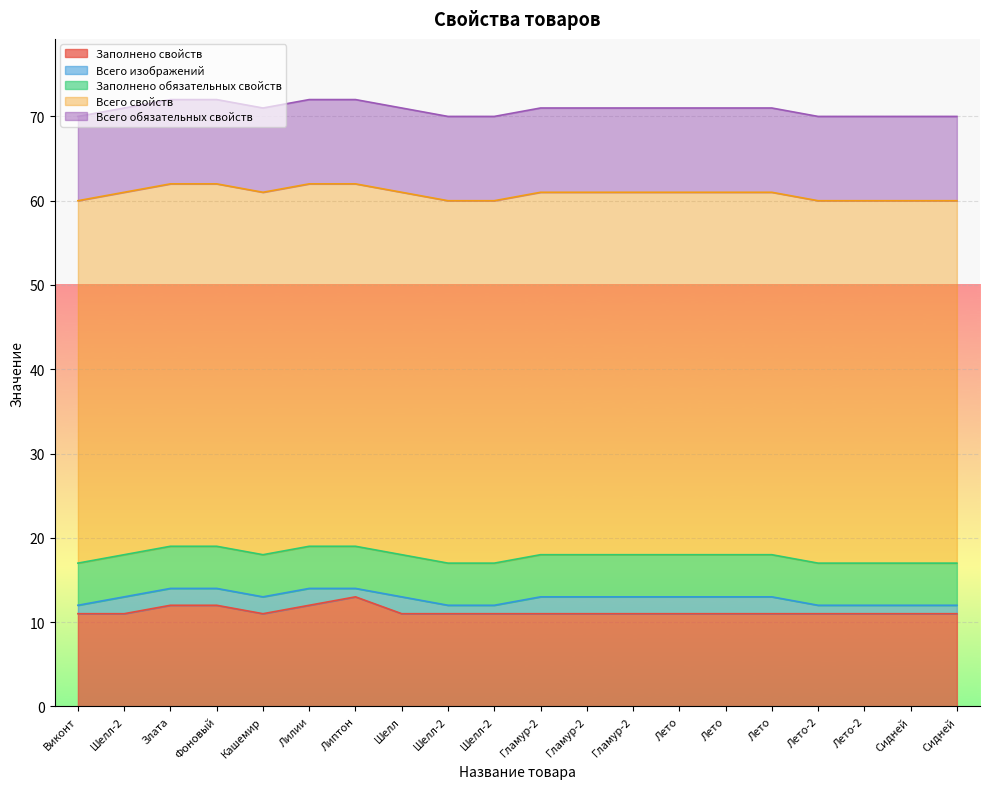

What are all the series names shown in the legend?

Заполнено свойств, Всего изображений, Заполнено обязательных свойств, Всего свойств, Всего обязательных свойств